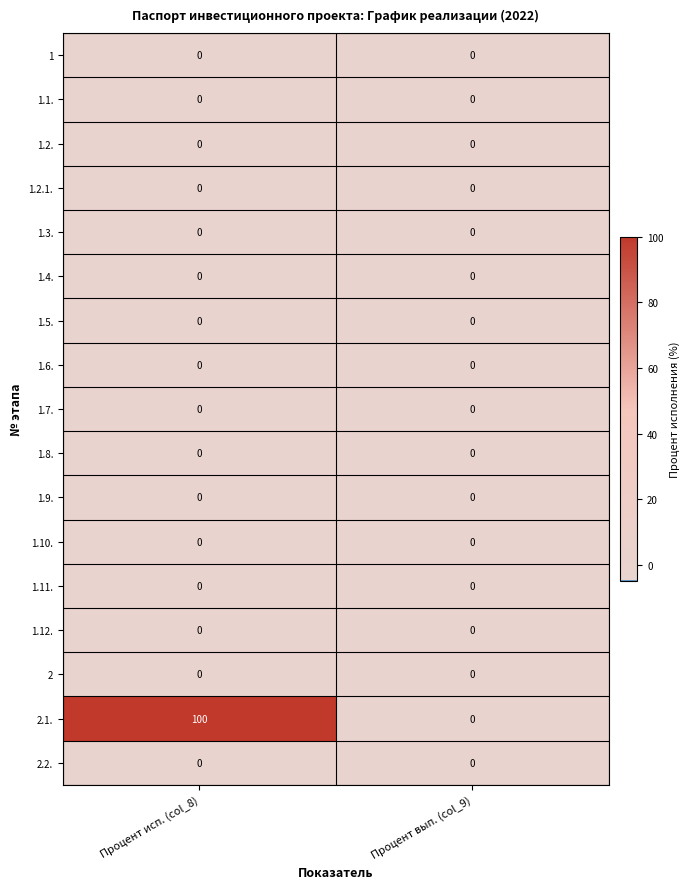

The 1.2. series shows 0 at Процент вып. (col_9). True or false?

True